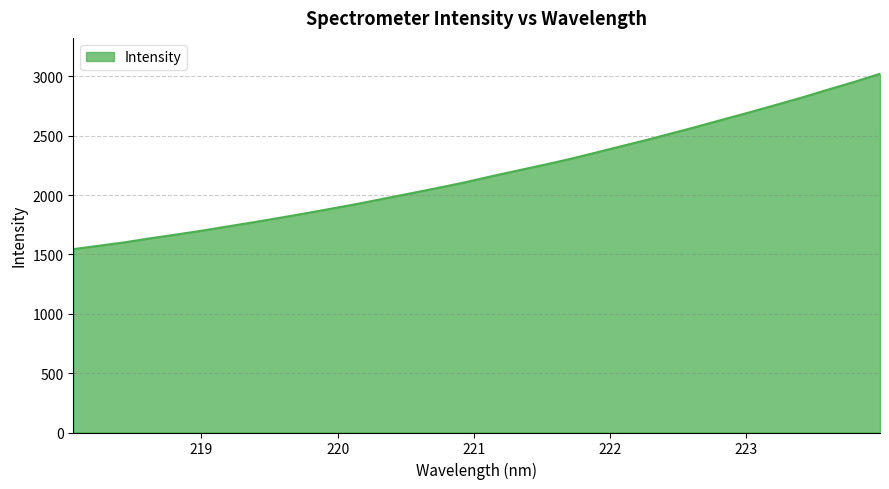

What is the greatest value displayed?

3023.0